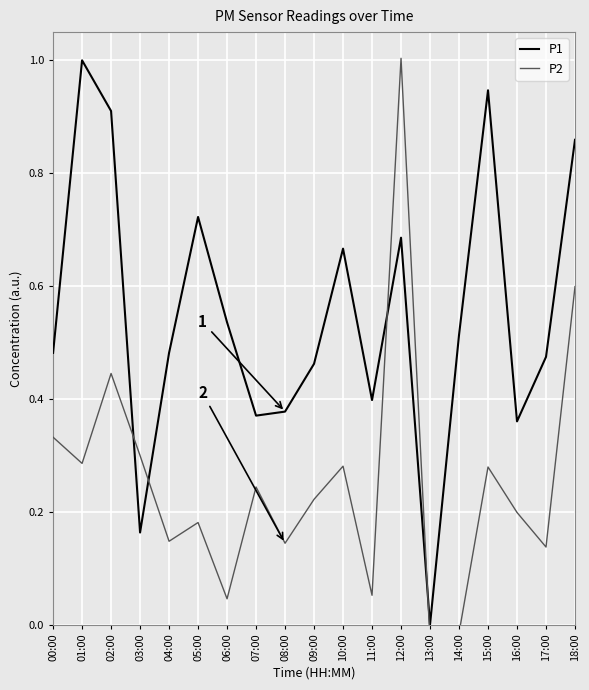

At how many categories does at least one series exceed 0?

18